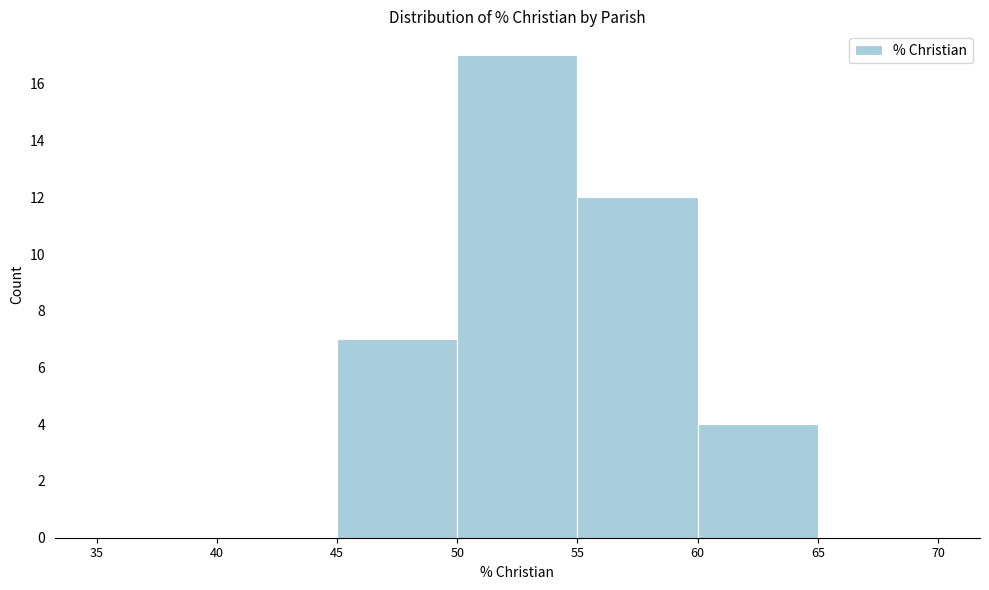

Reading left to right, list every bar in this chart as the range it spans on the x-axis followed by its height. The values are not printed on the chart, so give them approximately, as read against the axis.

35 to 40: 0
40 to 45: 0
45 to 50: 7
50 to 55: 17
55 to 60: 12
60 to 65: 4
65 to 70: 0